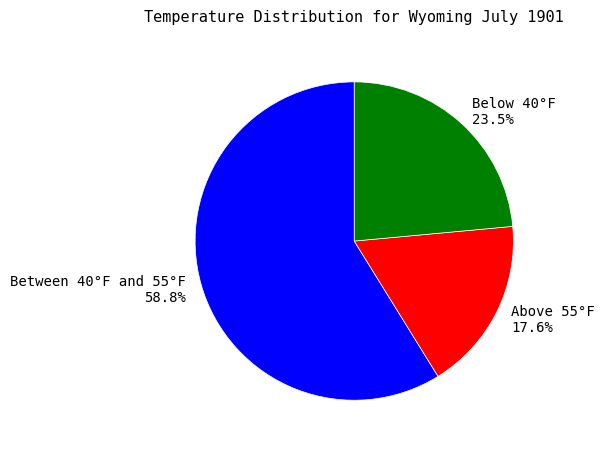

Which has a higher value, Above 55°F 17.6% or Between 40°F and 55°F 58.8%?

Between 40°F and 55°F 58.8%